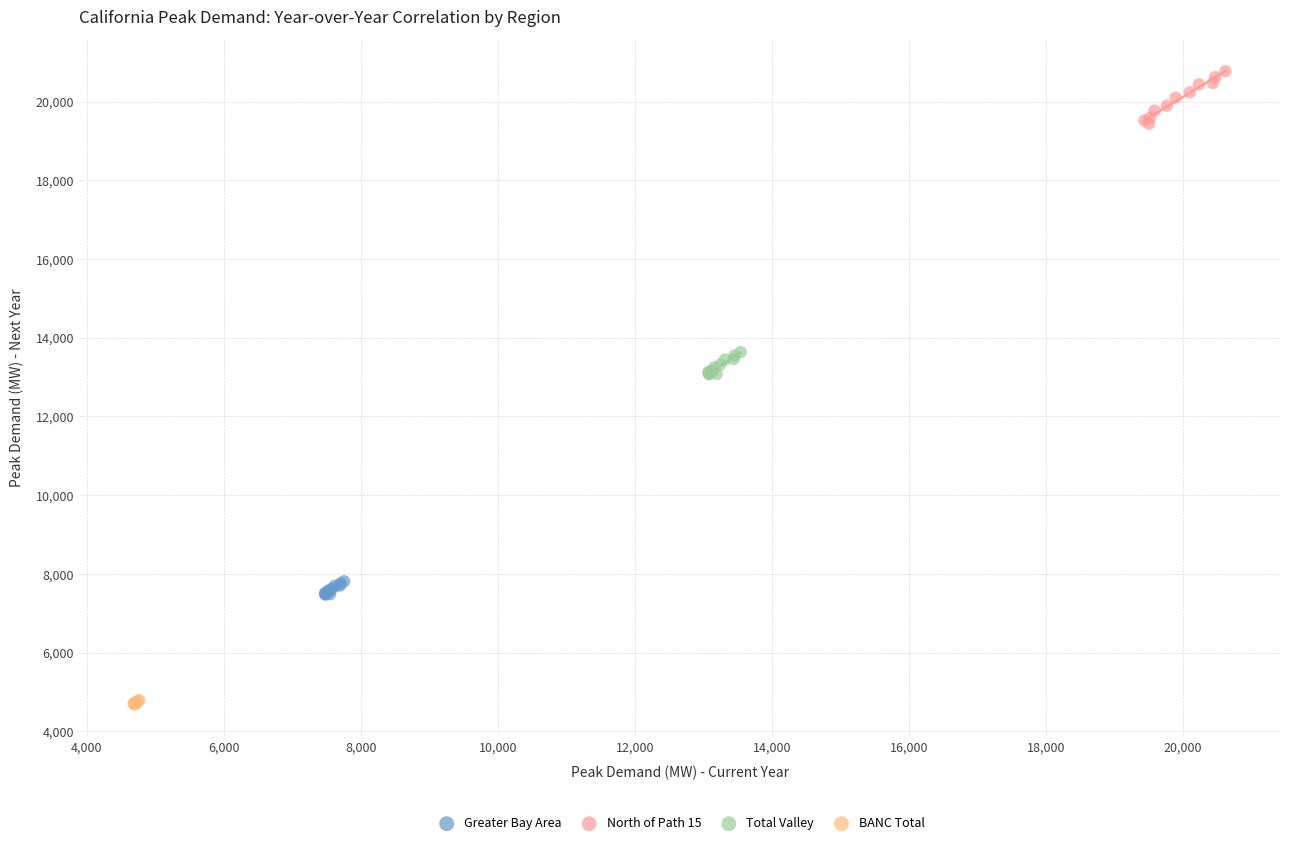

Which series reaches the maximum Y coordinate?

North of Path 15